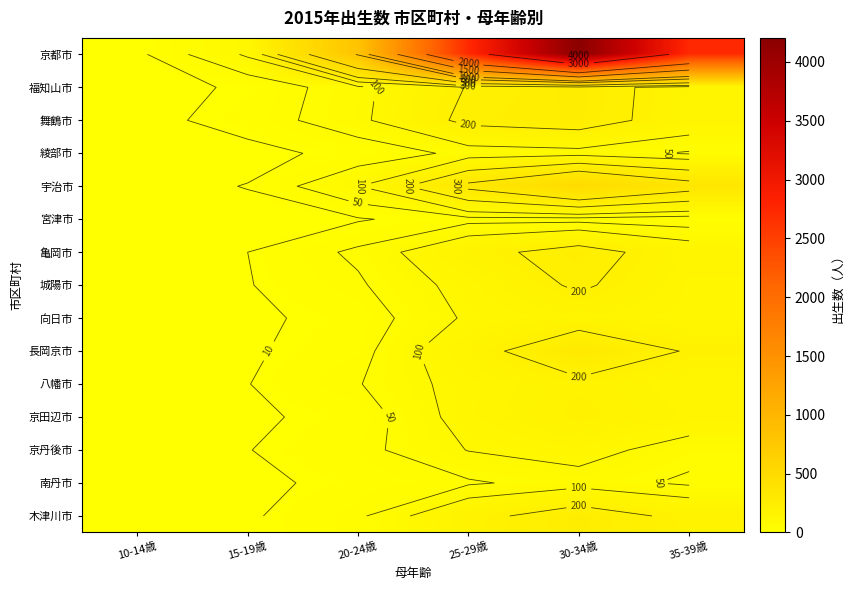

Rank the categories by 綾部市 value from highest to lowest.

30-34歳, 25-29歳, 35-39歳, 20-24歳, 15-19歳, 10-14歳